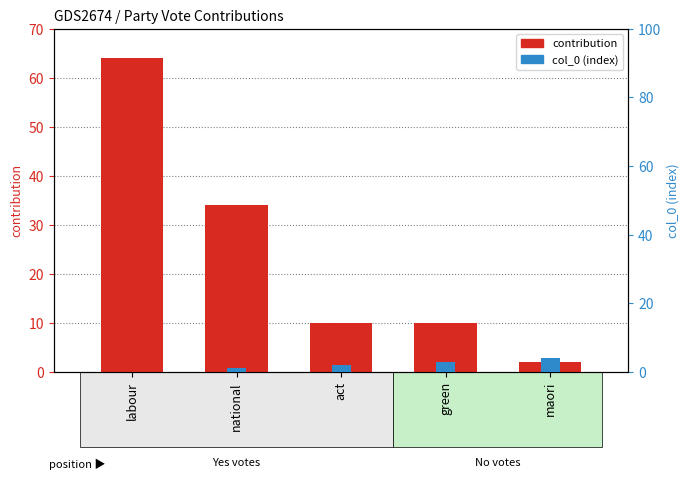

What is the sum of all contribution values?

120